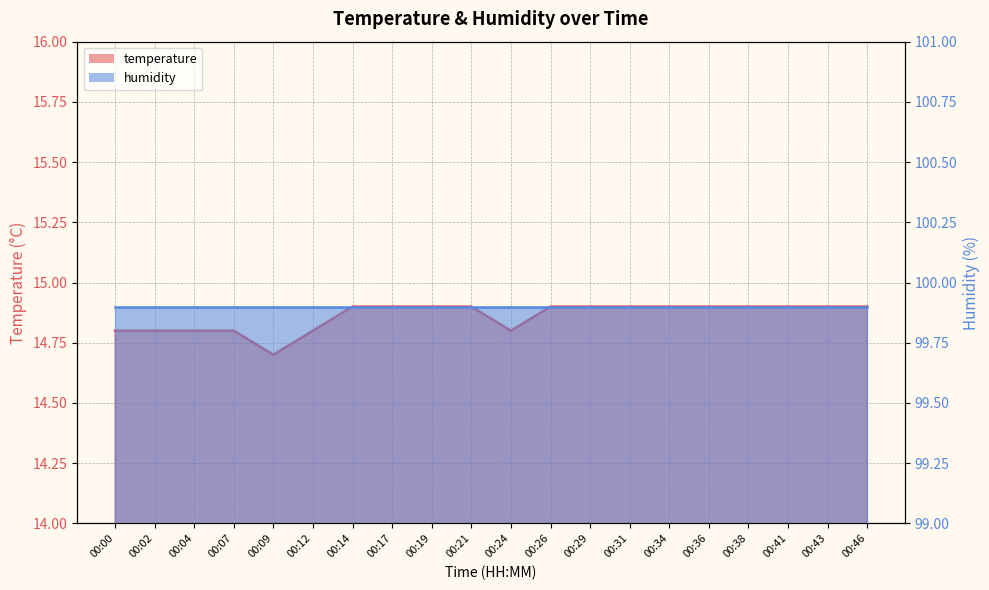

Which has a higher value, 00:12 or 00:19?

00:19